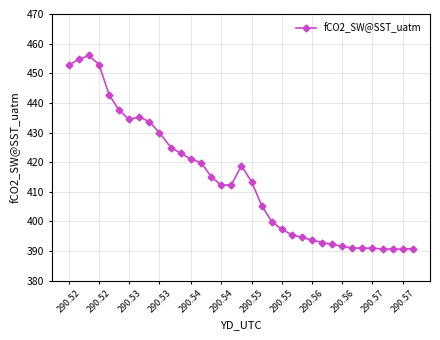

What is the value of the 14th point from the left?

419.9